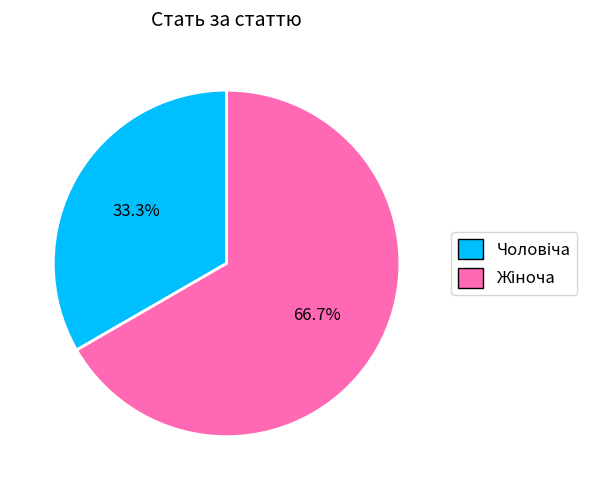

Is there a majority slice in this chart?

Yes